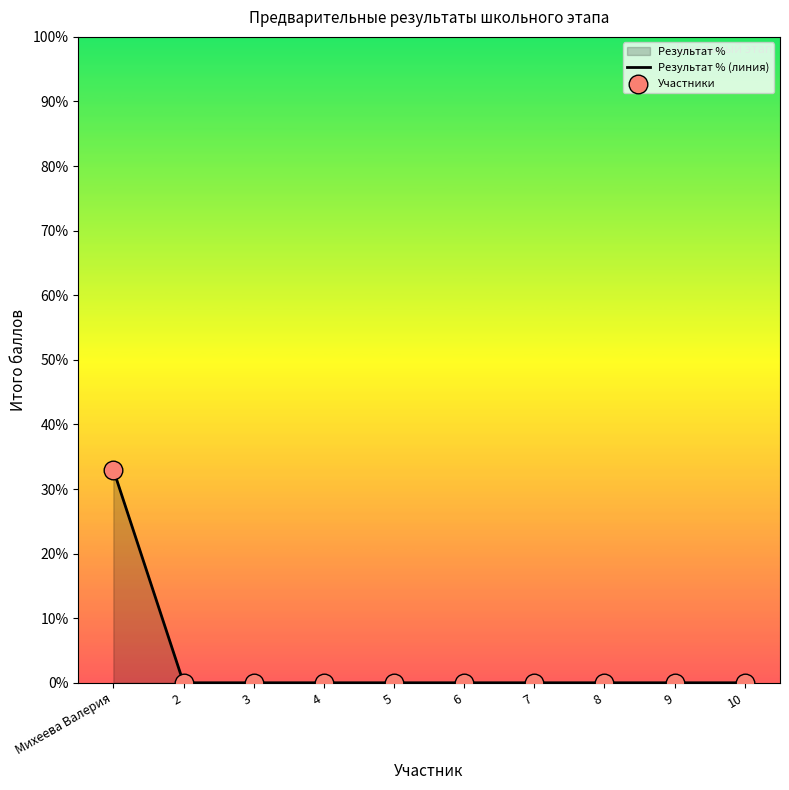

What is the change in value from Михеева Валерия to 4?

-33